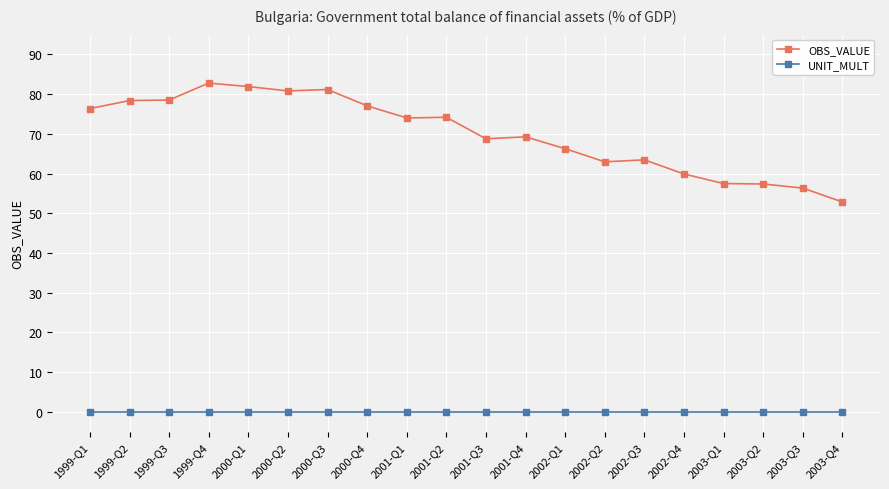

Is the value of OBS_VALUE at 2000-Q4 greater than the value of UNIT_MULT at 2002-Q2?

Yes